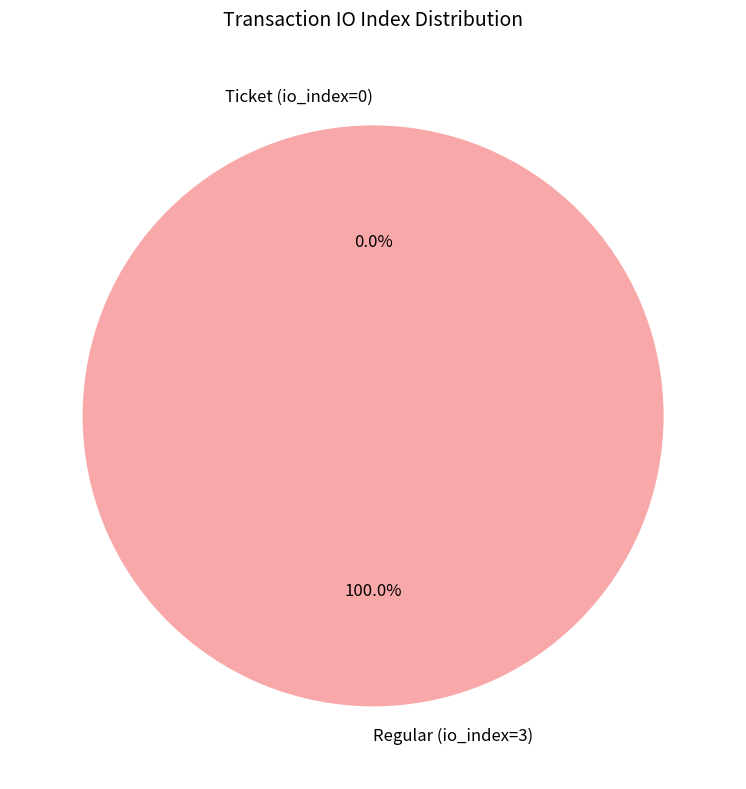

Which slice is the smallest?

Ticket (io_index=0)